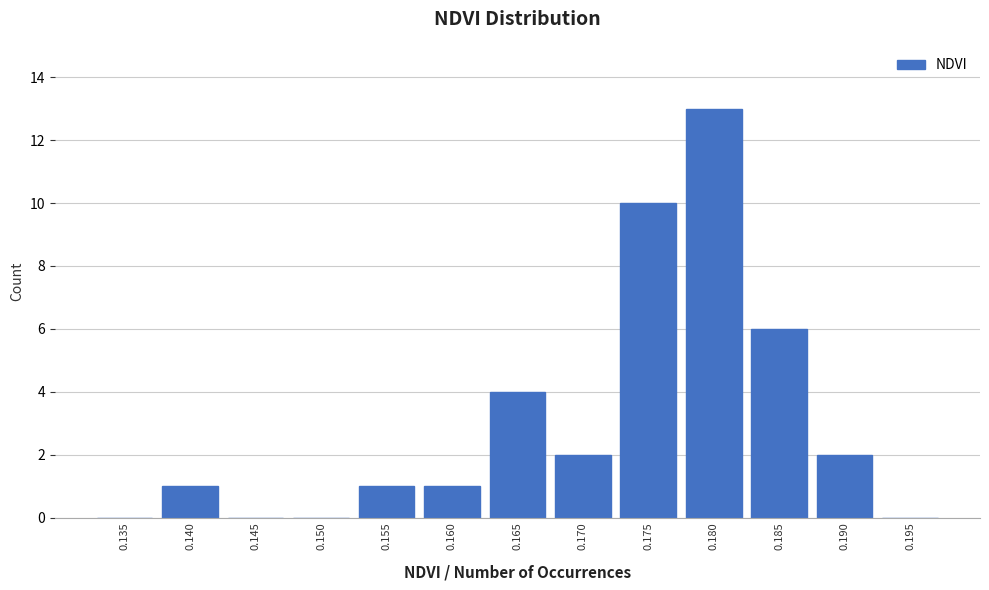

Reading left to right, list all the values displayed in this chart.

0.135=0	0.140=1	0.145=0	0.150=0	0.155=1	0.160=1	0.165=4	0.170=2	0.175=10	0.180=13	0.185=6	0.190=2	0.195=0